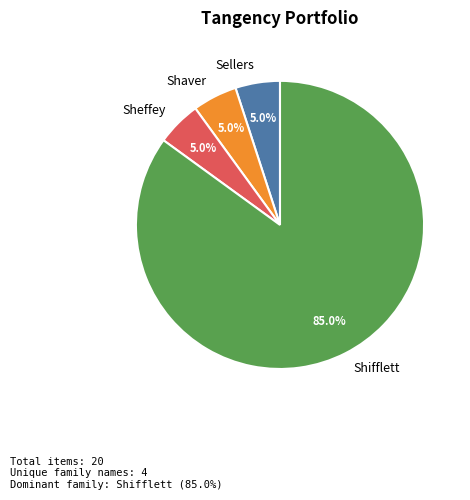

What percentage is NOT represented by Shifflett?

15.0%